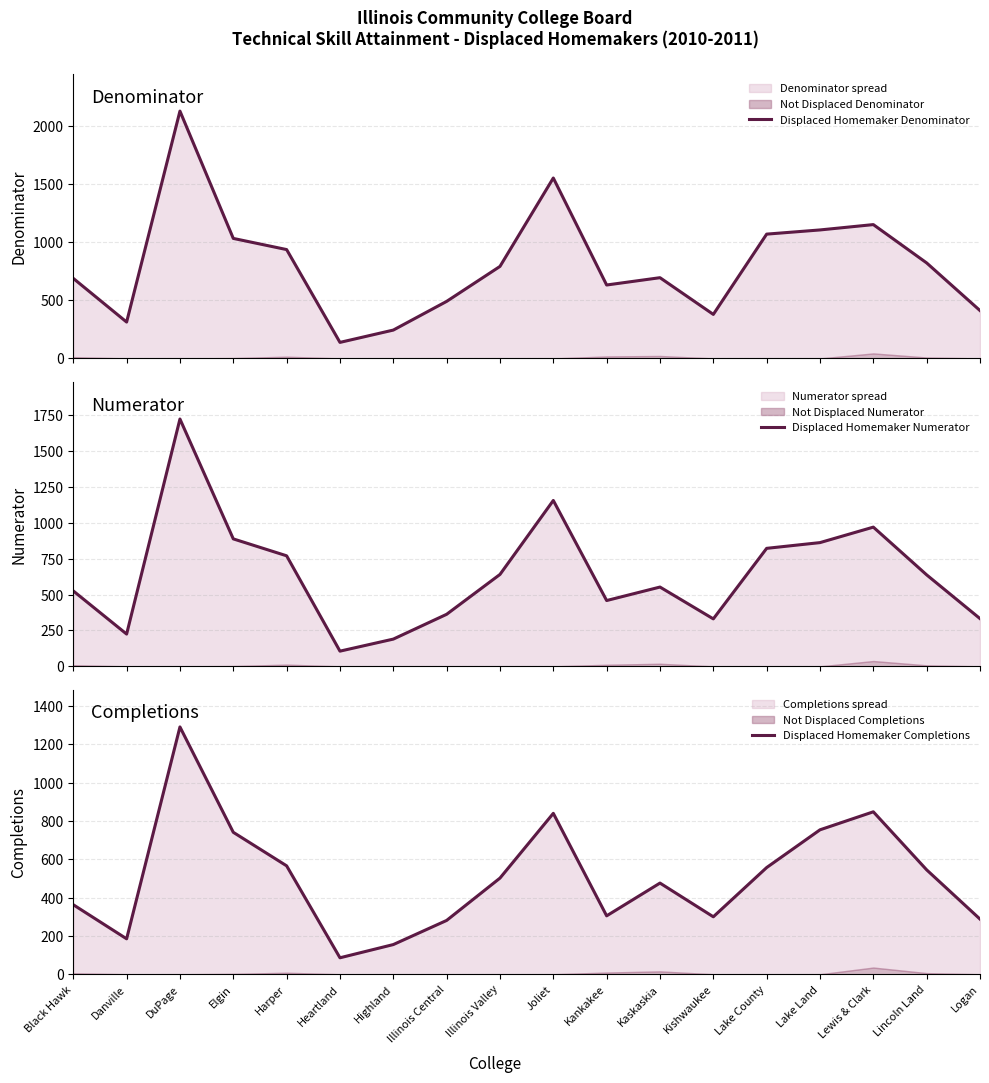

What is the label of the 7th point from the right?

Kaskaskia